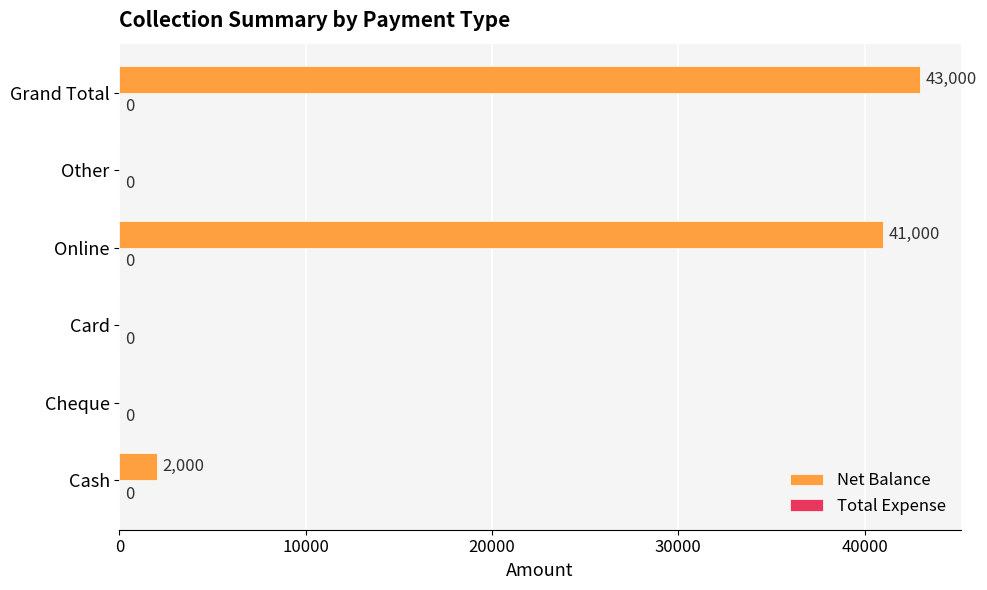

Does the chart contain stacked bars?

No